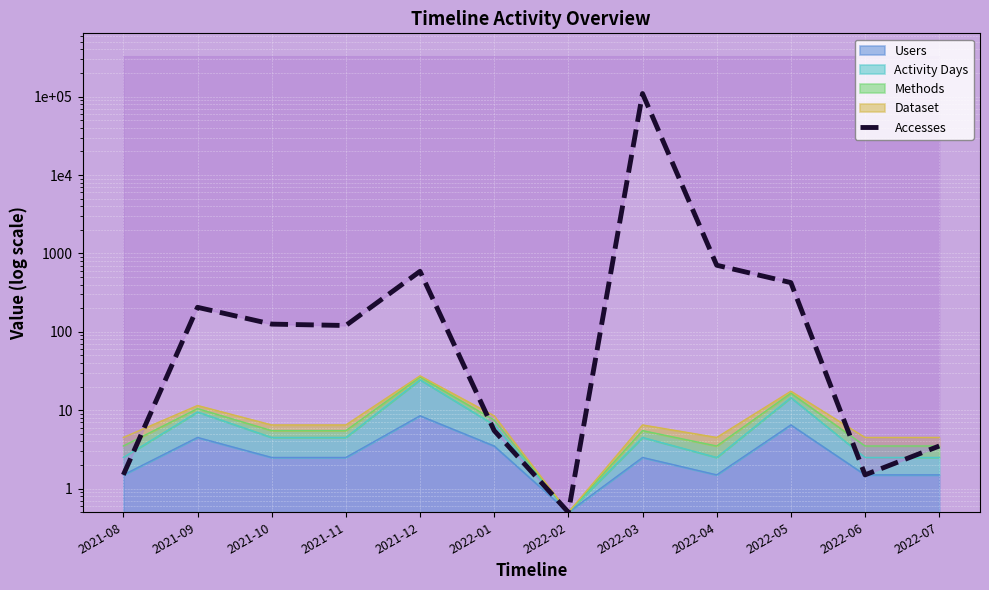

The value at 2022-01 is 5.5. True or false?

True